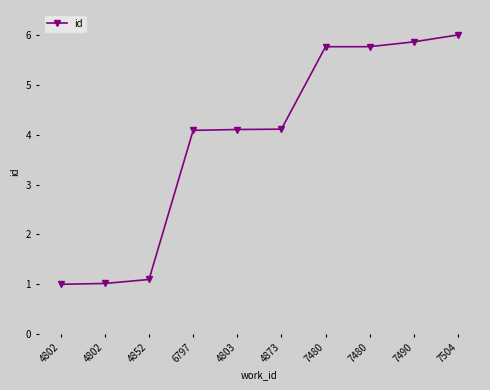

What is the change in value from 4873 to 7490?

+1.8